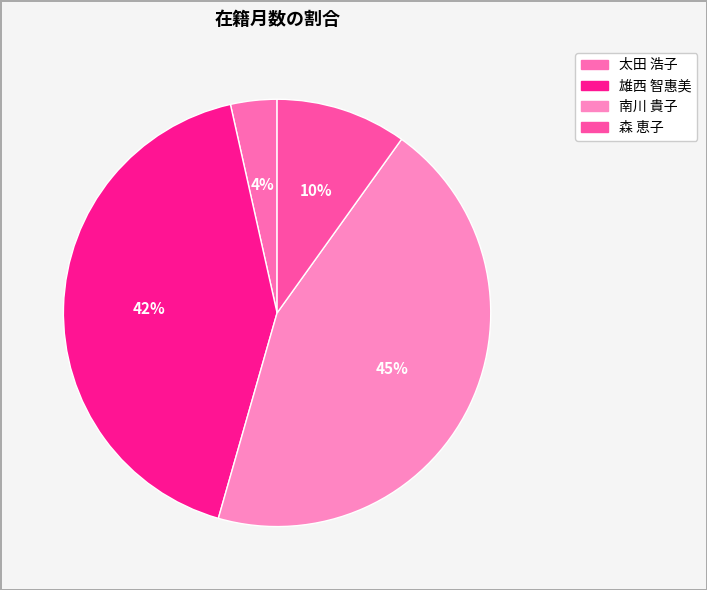

Is it true that 森 恵子 is 17% of the pie?

False